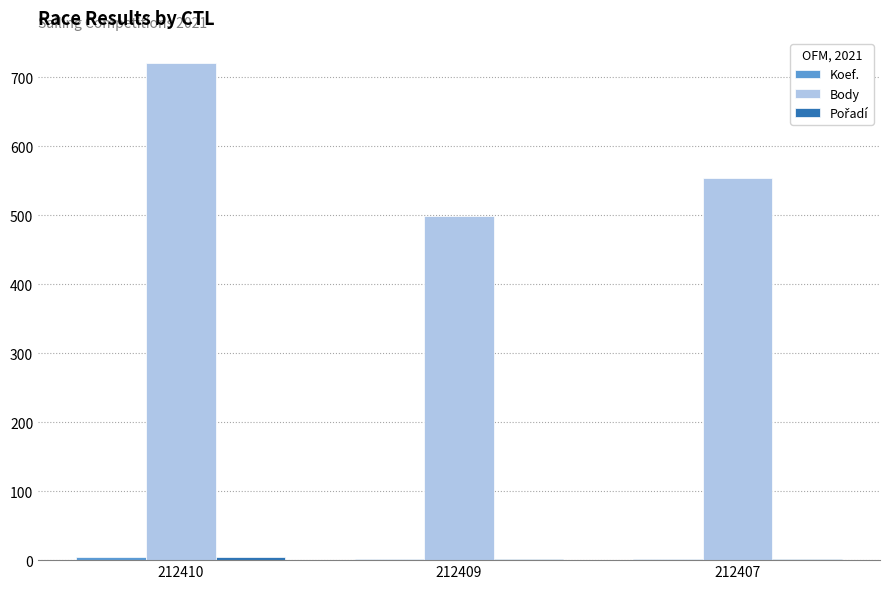

Which series has the largest range (max minus min)?

Body